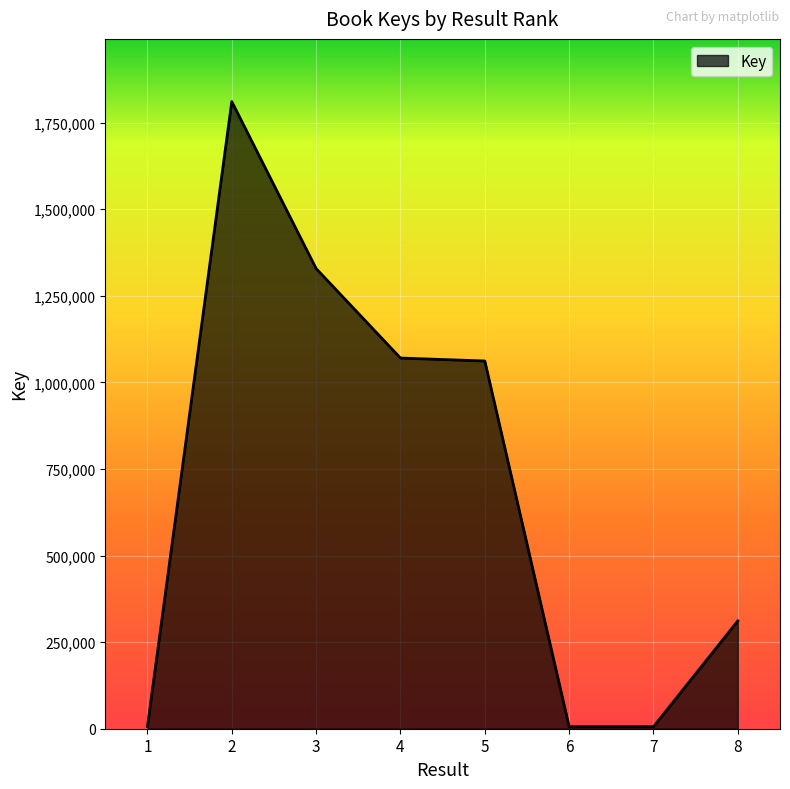

The chart shows a value of 1070183 at 4. True or false?

True